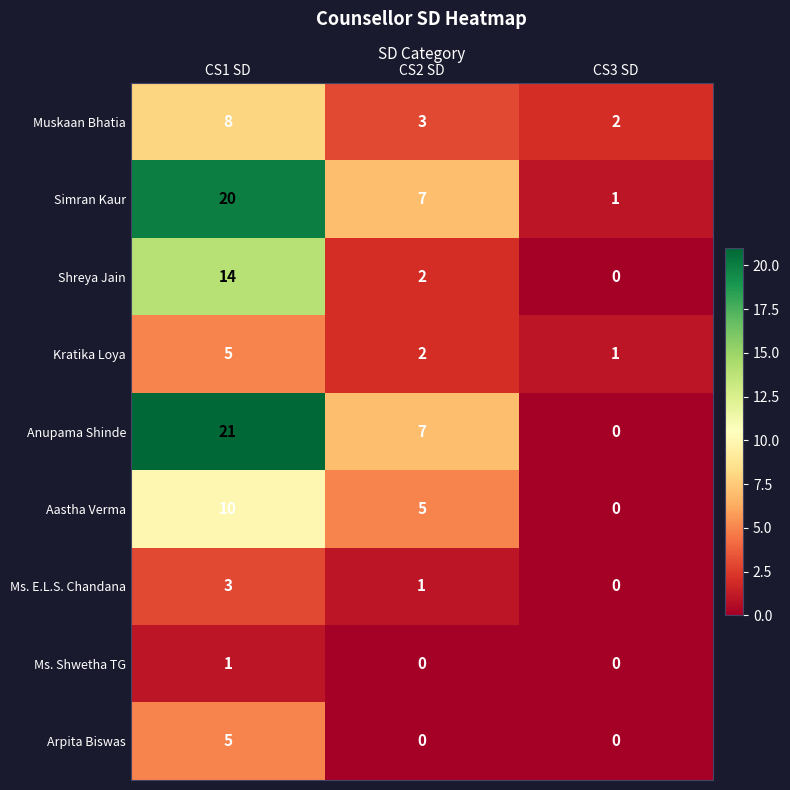

What is the spread (max minus min) of values at CS2 SD?

7